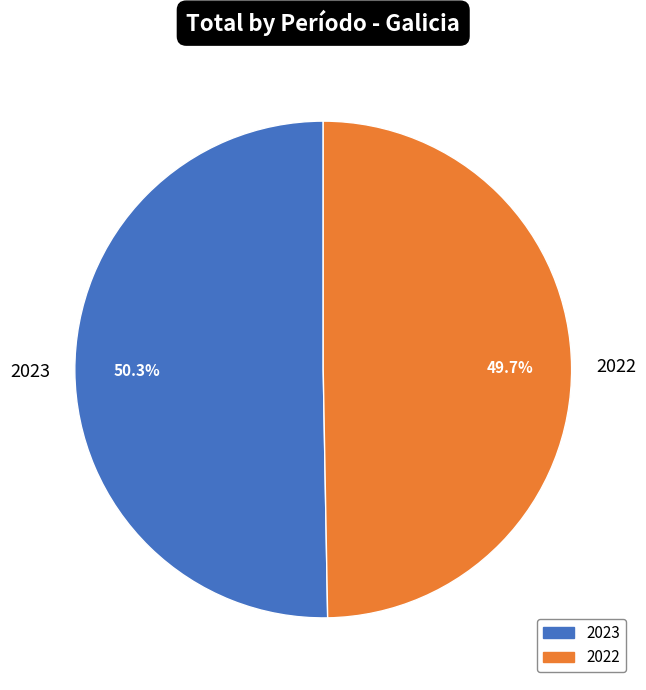

Which category has the biggest portion of the pie?

2023